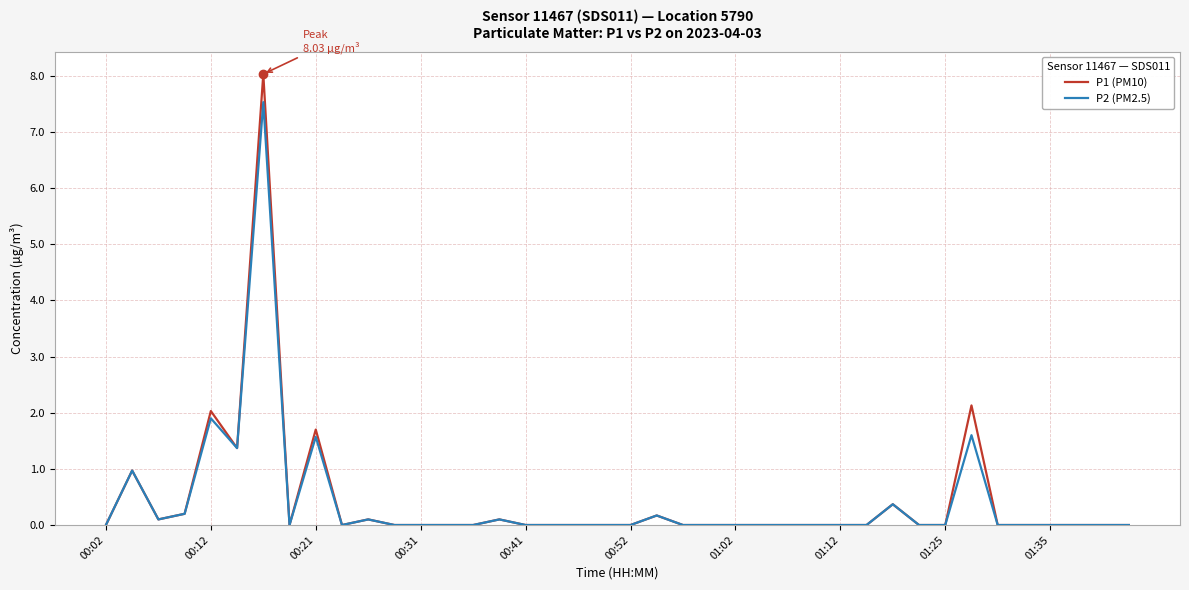

What are all the series names shown in the legend?

P1 (PM10), P2 (PM2.5)